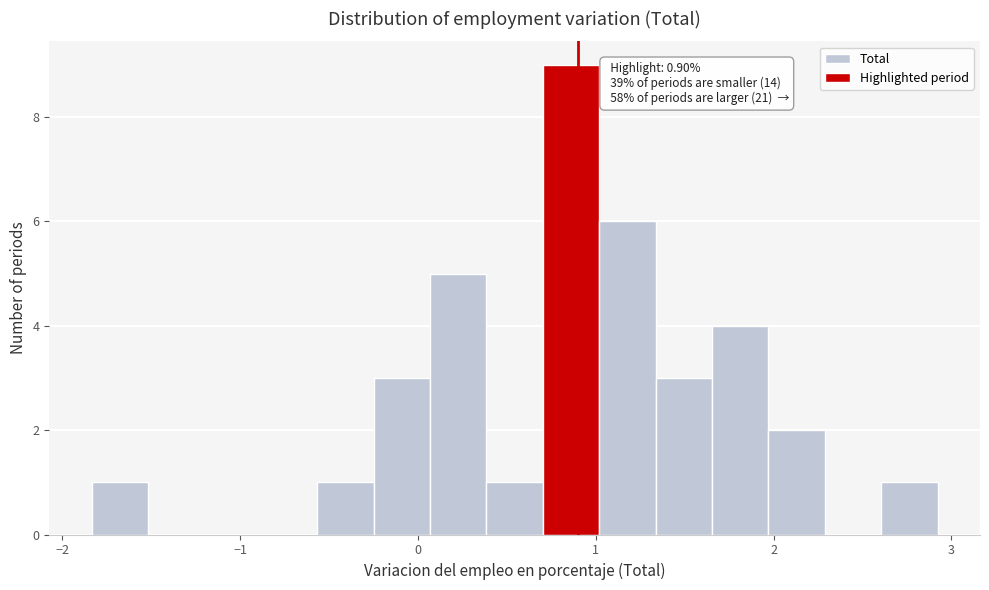

Around what value on the x-axis is the tallest bar? Give the approximate position of its centre, as read against the axis.

0.9